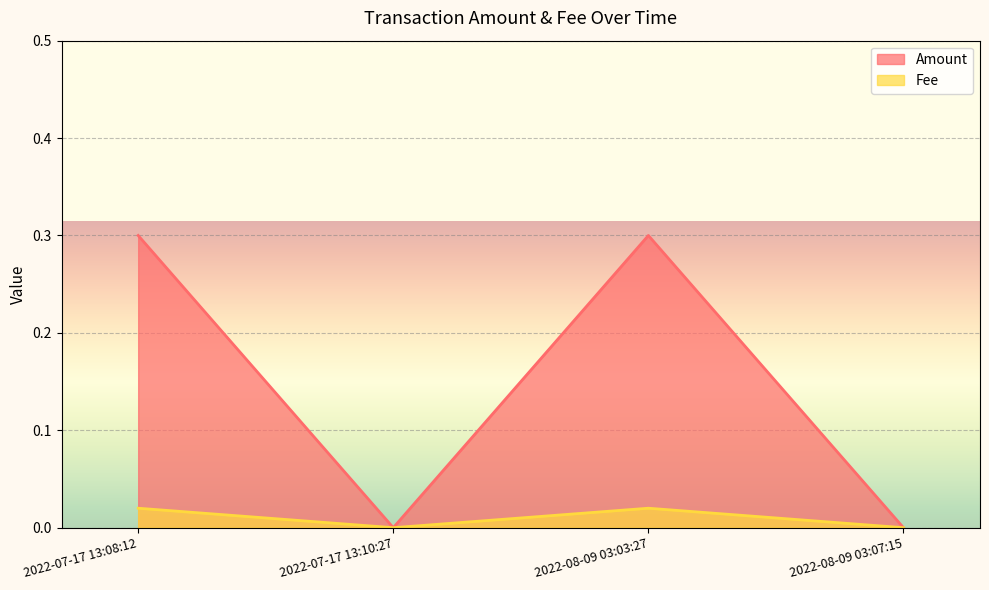

Which series has the largest total across all categories?

Amount